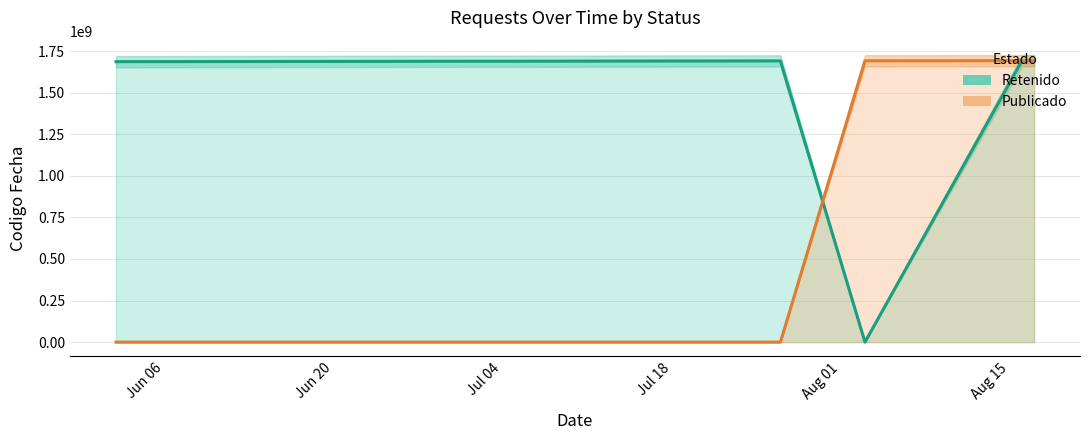

True or false: Retenido and Publicado cross at least once.

True